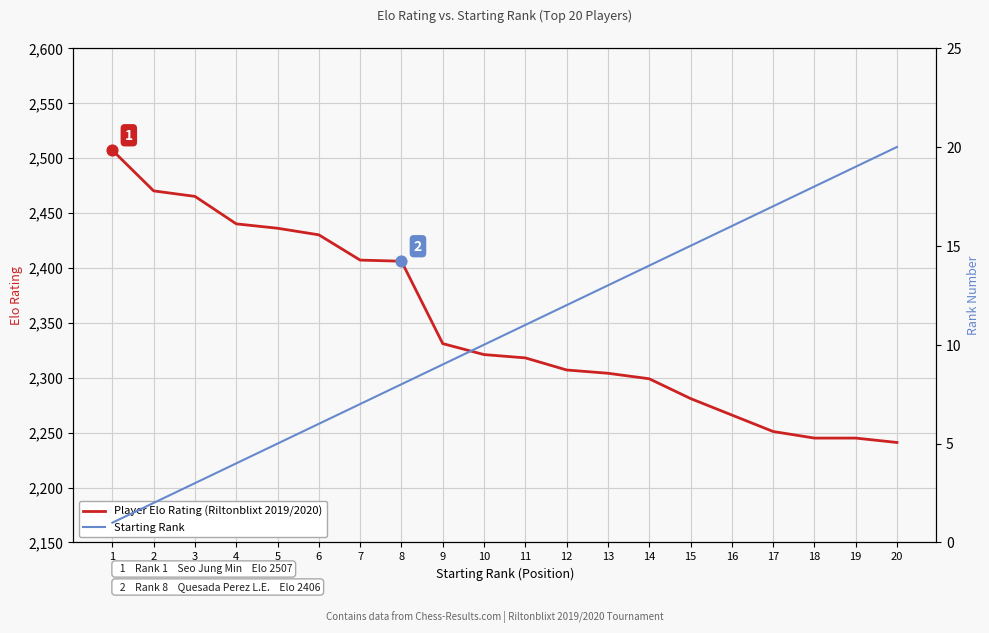

Which series reaches the maximum Y coordinate?

Player Elo Rating (Riltonblixt 2019/2020)